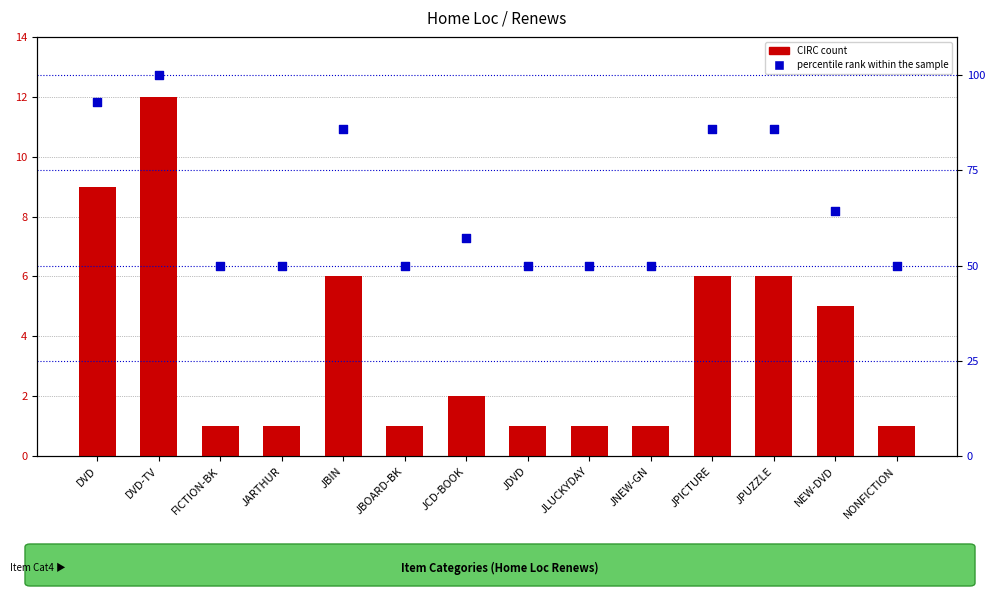

Is the value of percentile rank within the sample at FICTION-BK greater than the value of CIRC count at NONFICTION?

Yes